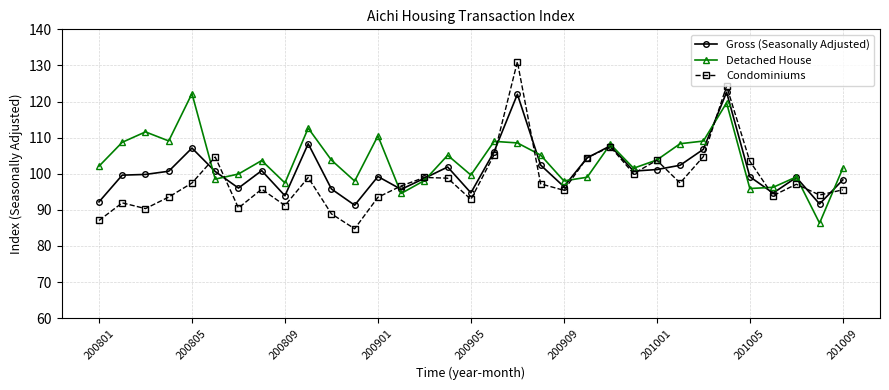

True or false: Detached House has more than 2 points higher than both neighbors.

True